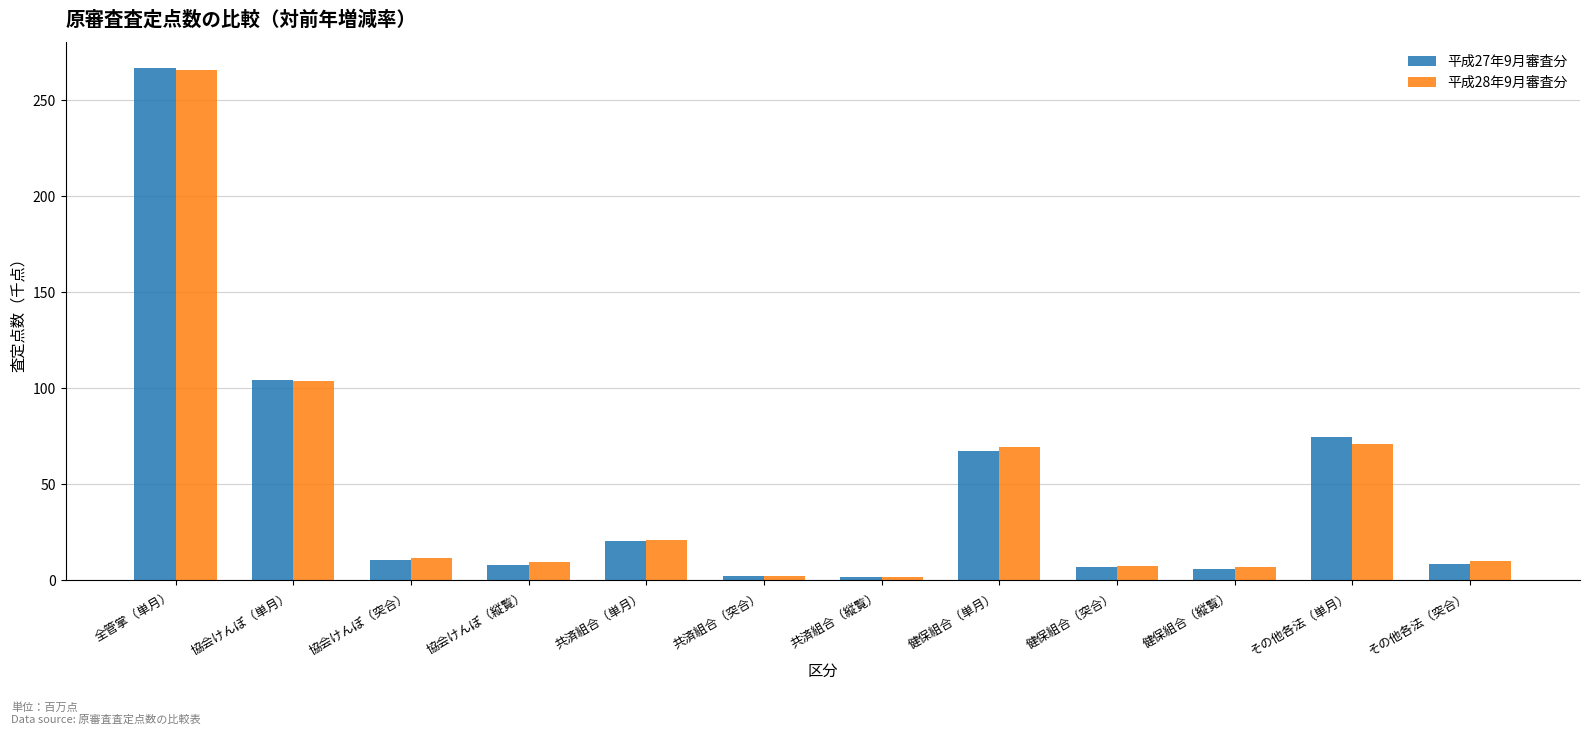

At which category is the sum across all series the highest?

全管掌（単月）